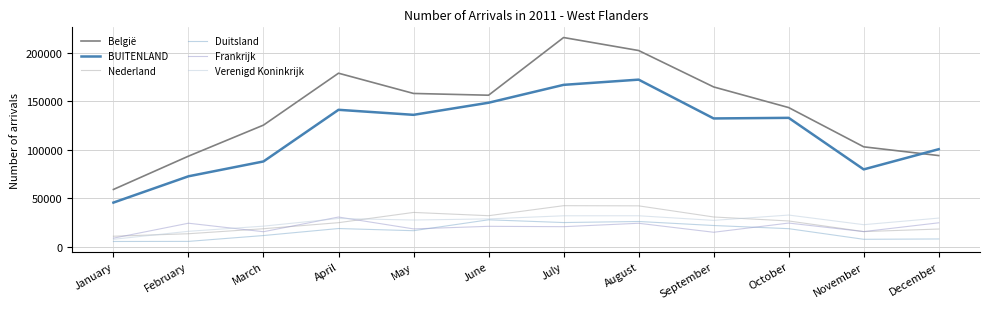

How many lines are shown in the chart?

6